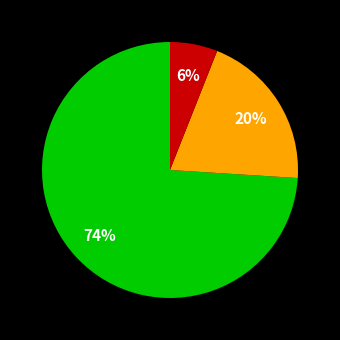

To the nearest percent, what is the difference between the largest and smallest slice percentages?

68%